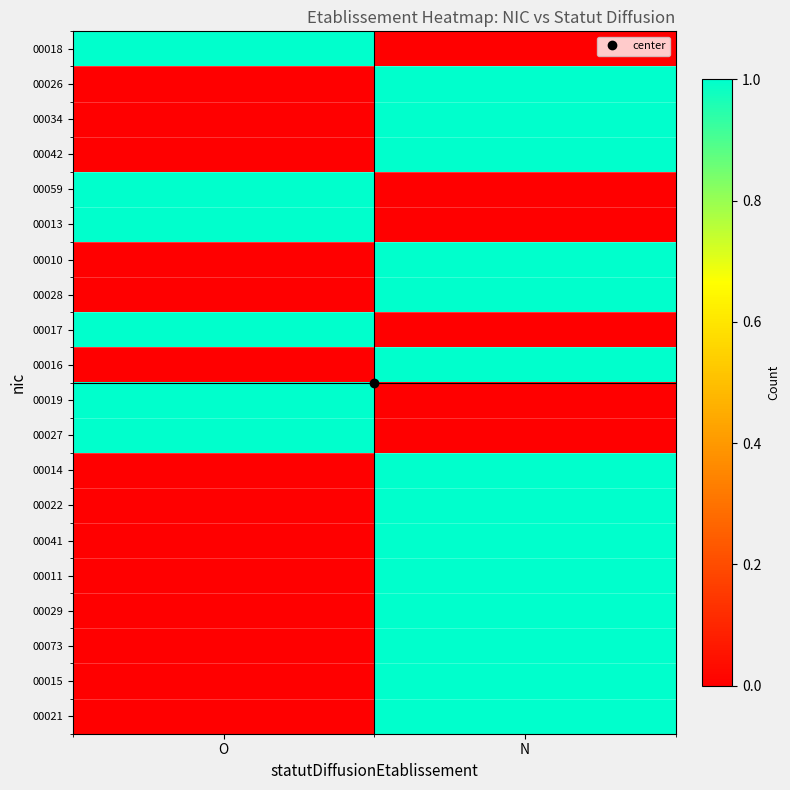

Which category has the lowest value across all series?

N